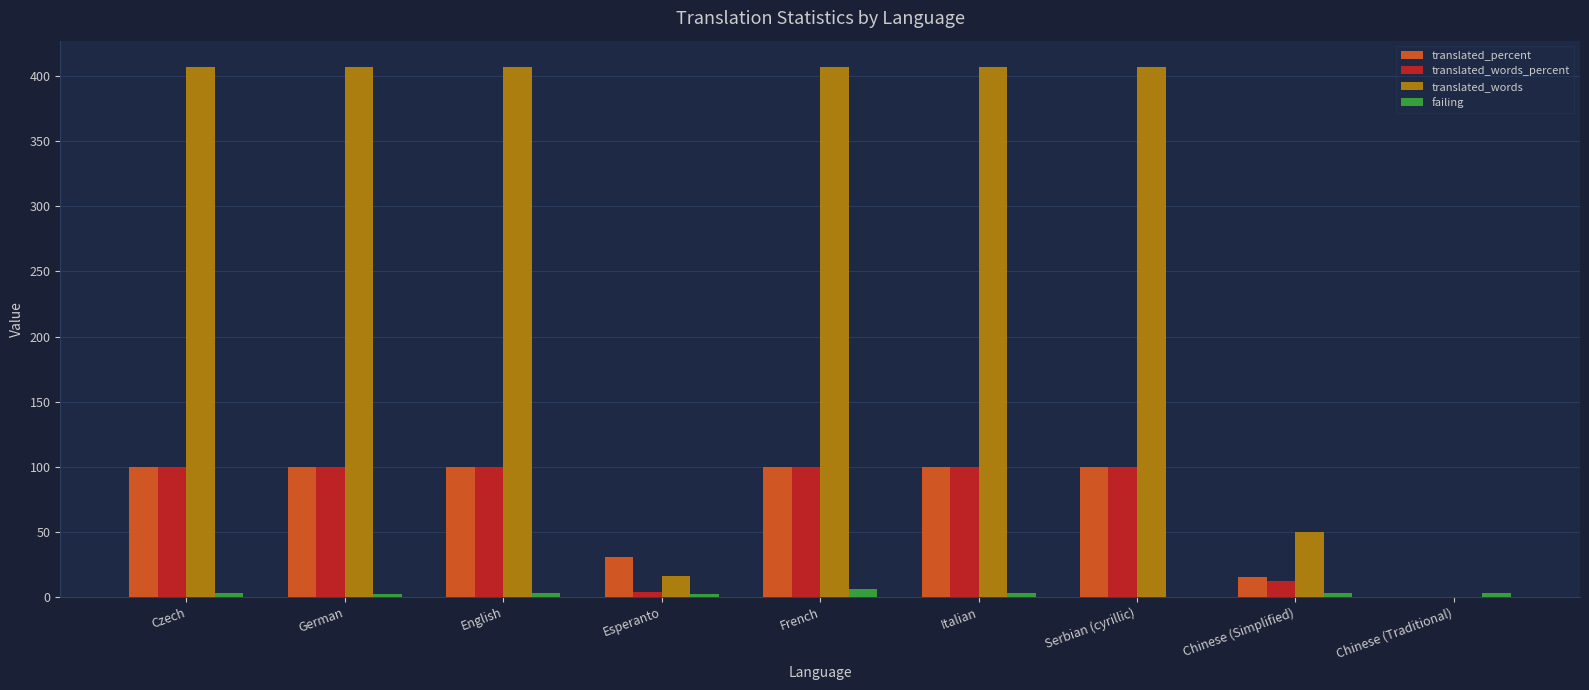

What is the sum of all translated_percent values?

646.0